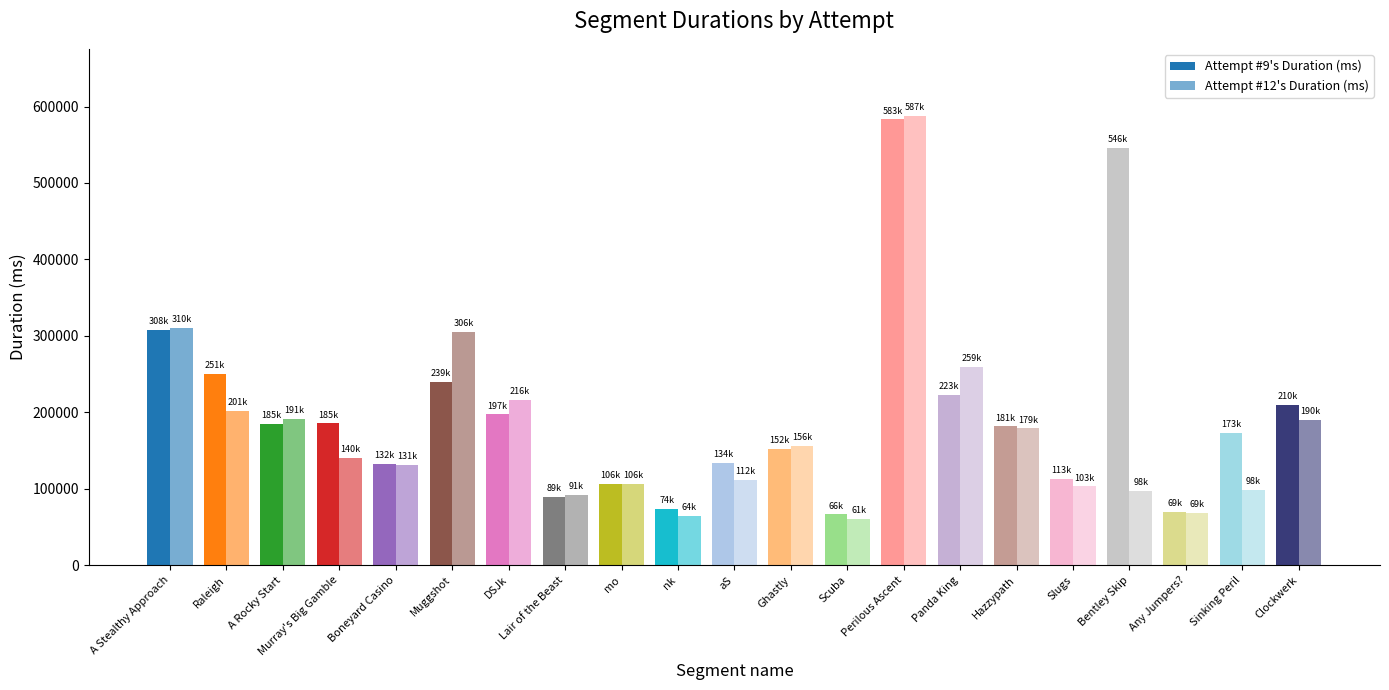

Which series has the widest spread of values?

Attempt #12's Duration (ms)